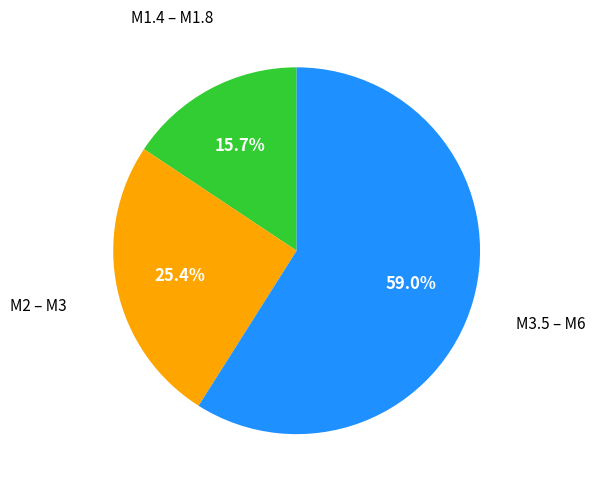

Does any single category account for the majority?

Yes